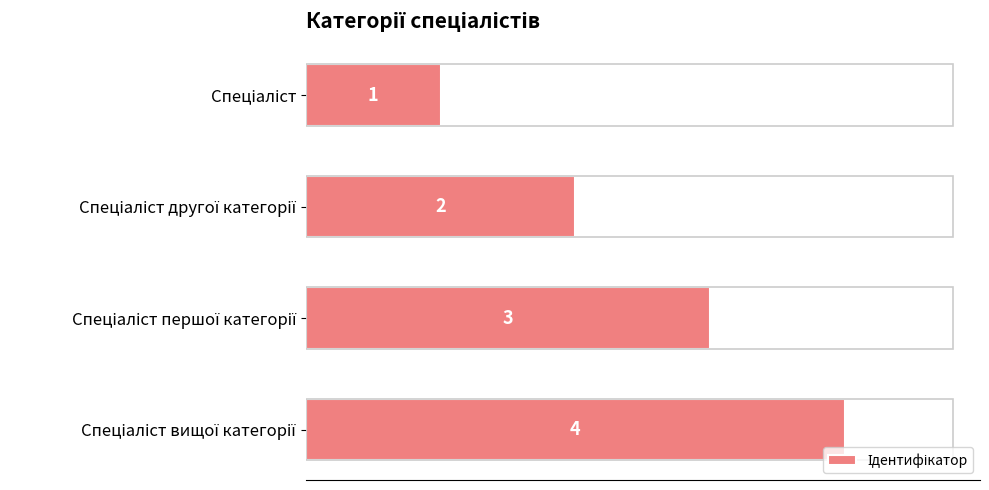

What is the difference between the maximum and minimum values?

3